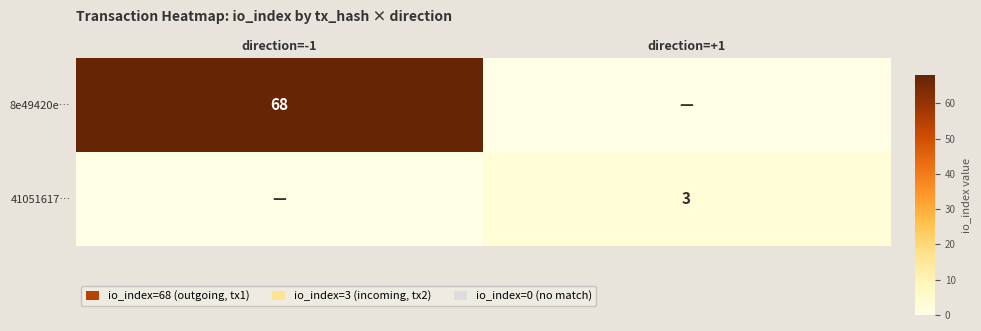

Is it true that 8e49420e… equals 111 at direction=-1?

False